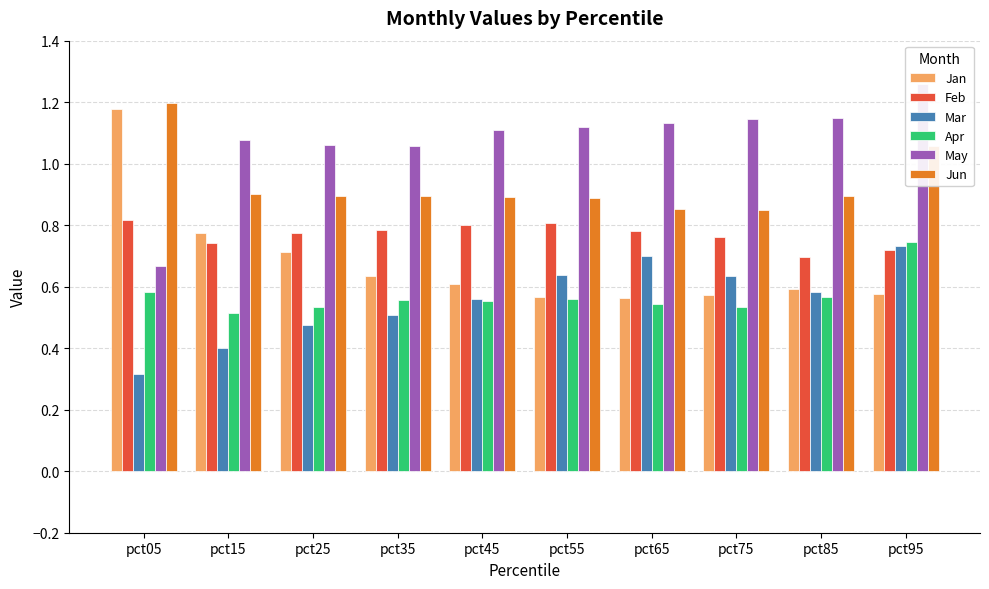

Is the value of Apr at pct05 greater than the value of May at pct65?

No